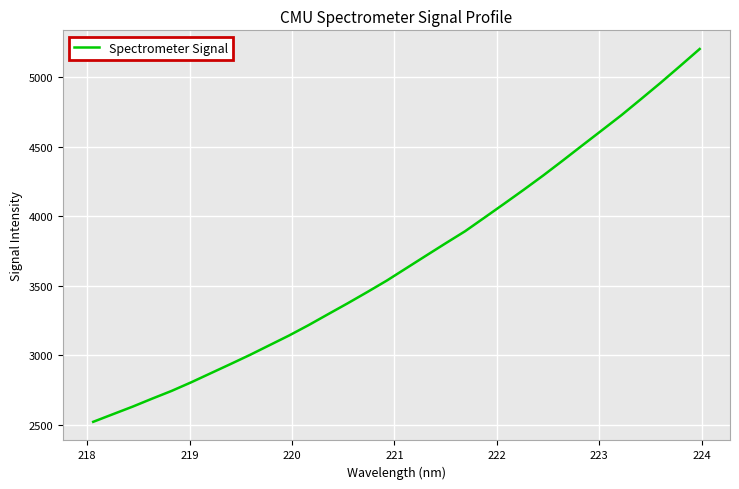

What is the greatest value displayed?

5201.9